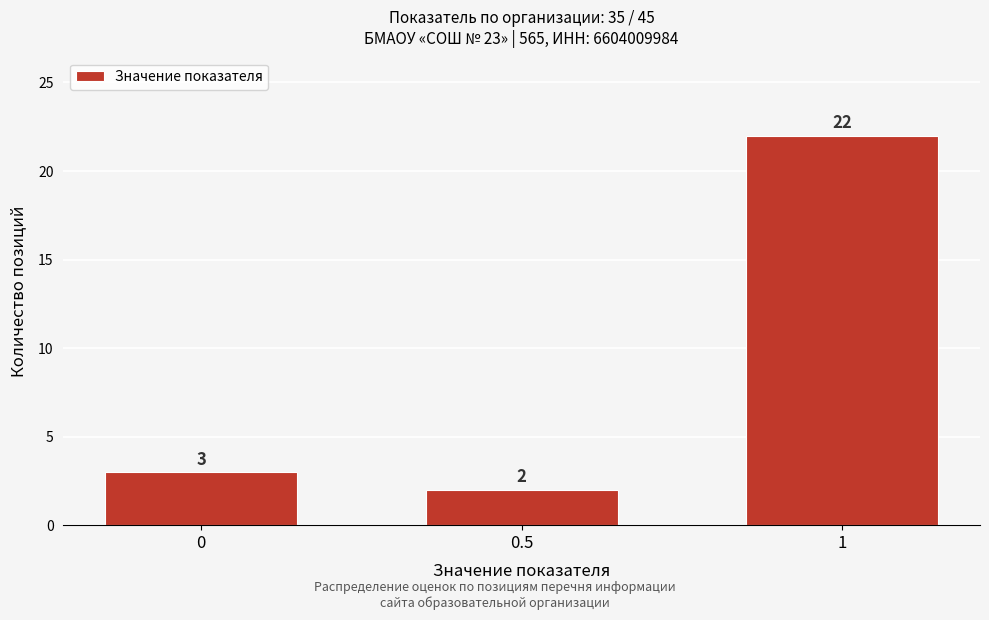

Reading left to right, what are all the values shown in this chart?

0=3	0.5=2	1=22